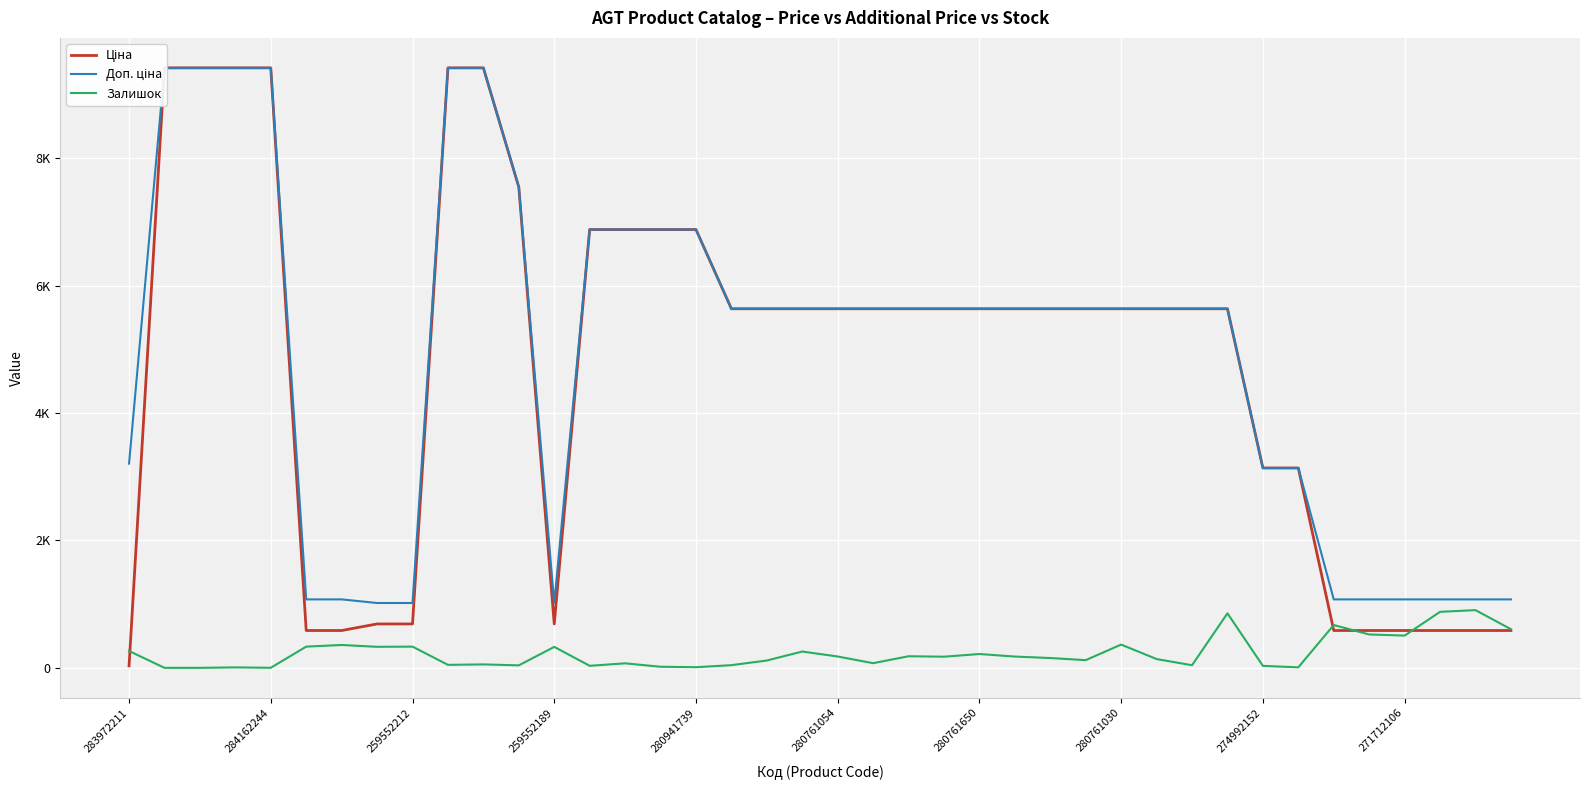

At which category is the sum across all series the highest?

10